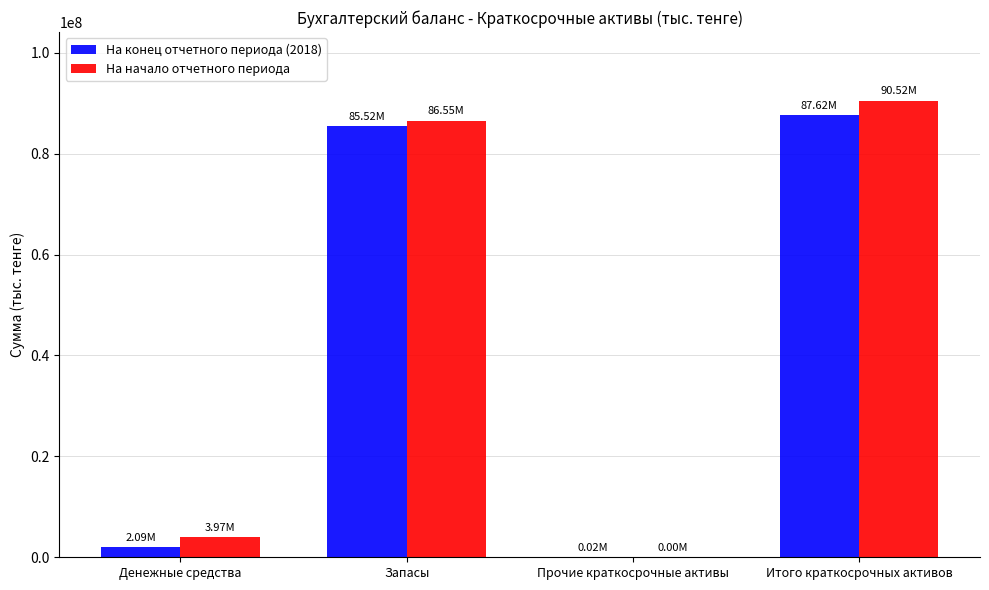

What is the sum of the На начало отчетного периода values at Итого краткосрочных активов and Запасы?

177066744.3